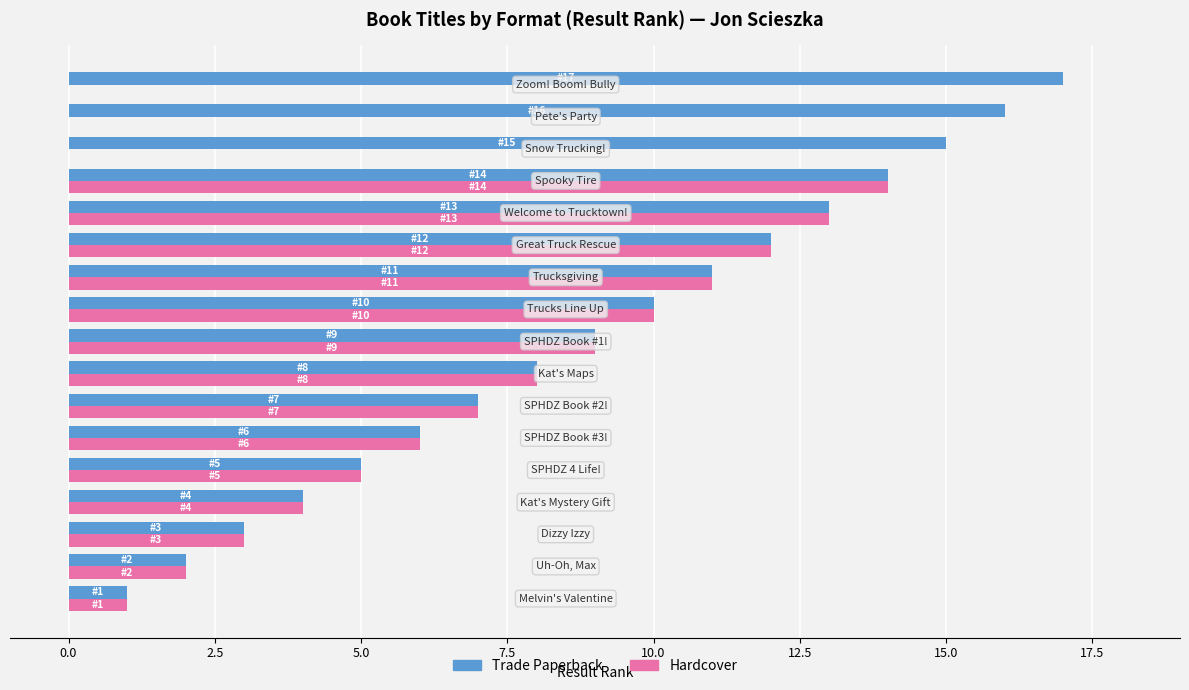

How many categories are shown in the chart?

17